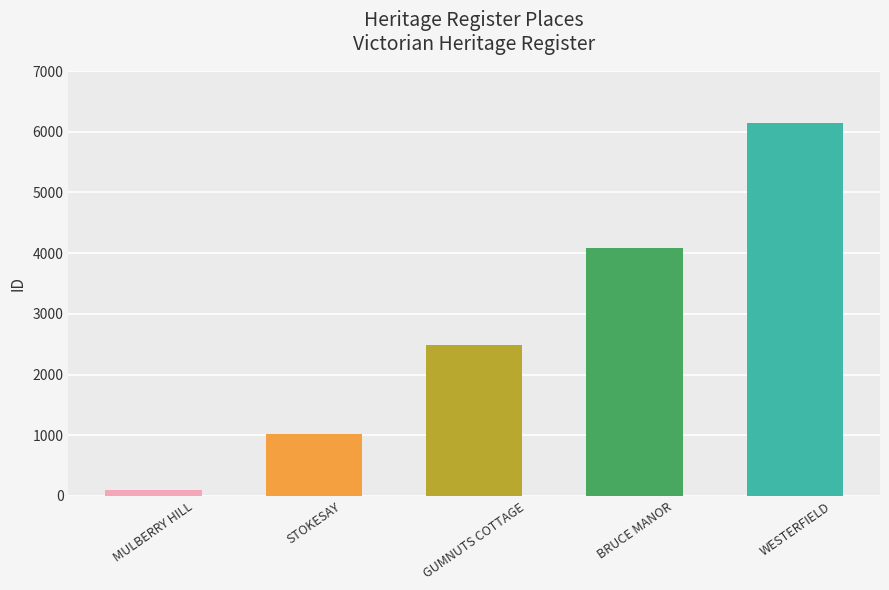

Reading left to right, what are all the values shown in this chart?

92	1015	2493	4078	6137